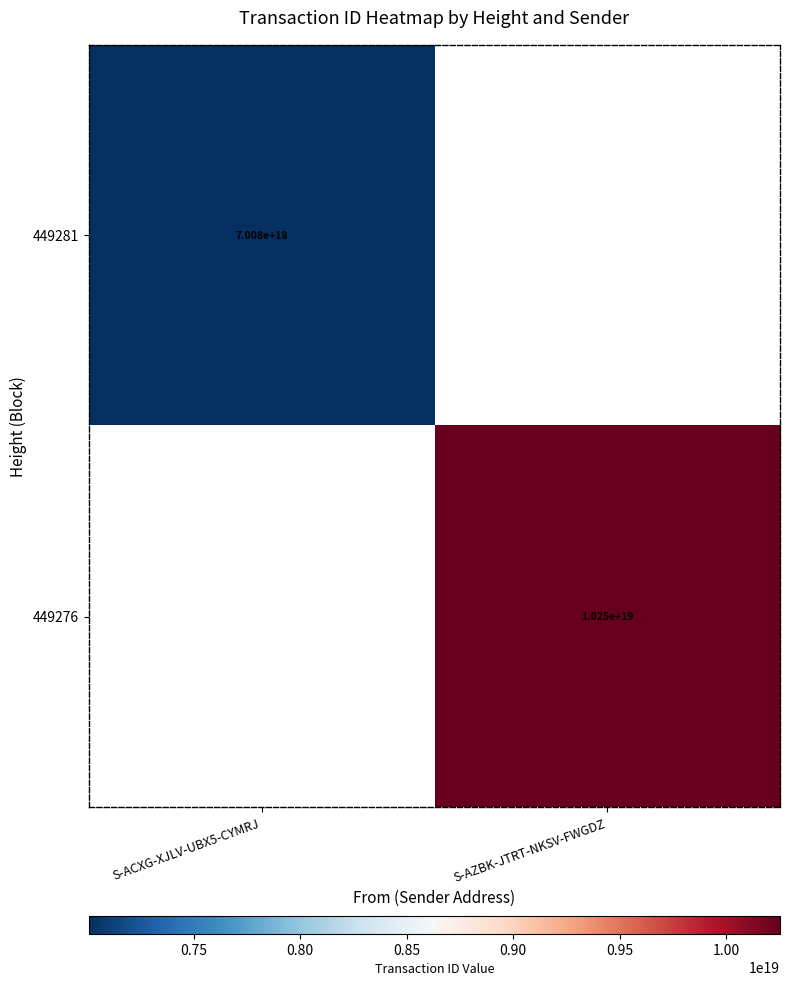

Is it true that 449276 equals 5635678055503910912 at S-AZBK-JTRT-NKSV-FWGDZ?

False